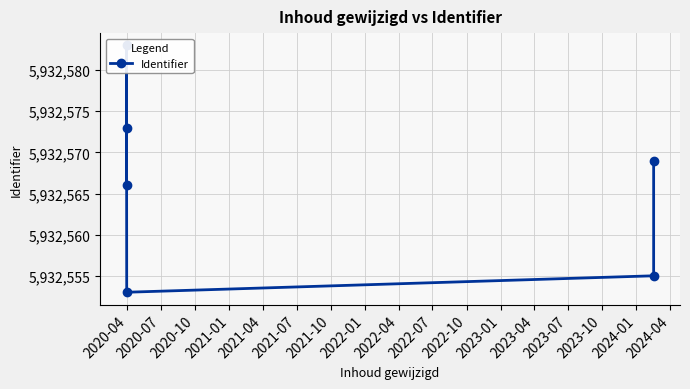

What position from the left is 2021-07?

6